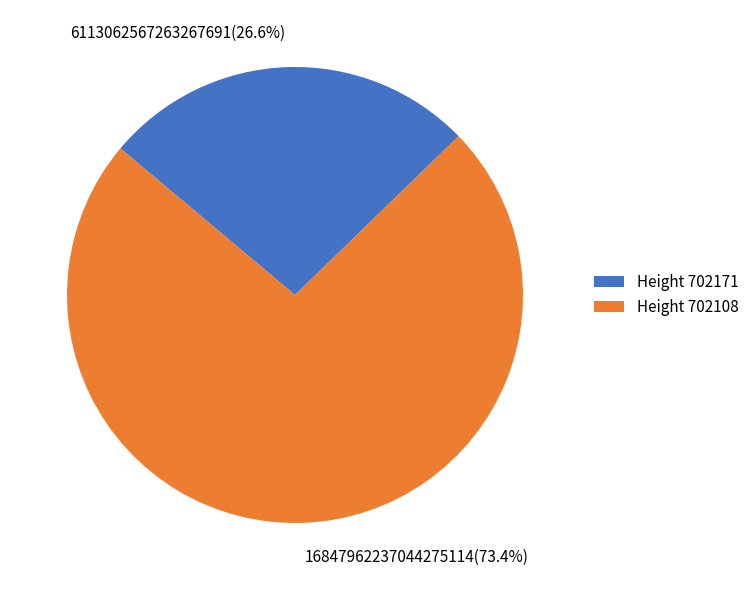

Is there any slice that represents more than half of the pie?

Yes